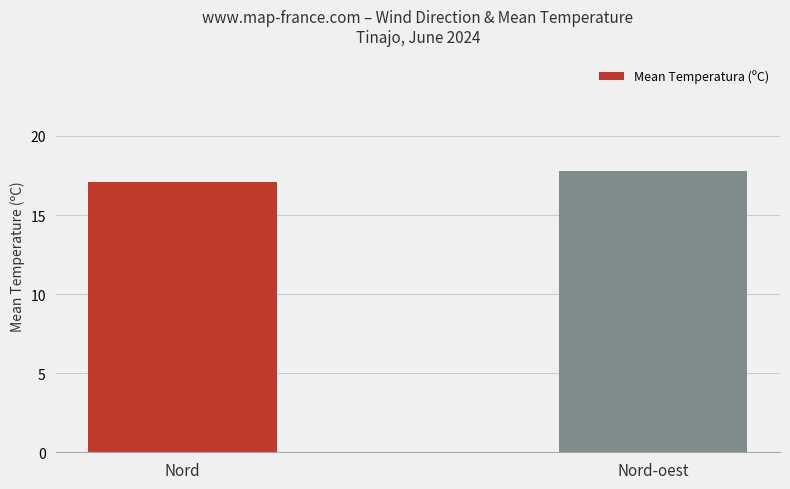

What is the change in value from Nord to Nord-oest?

+0.7